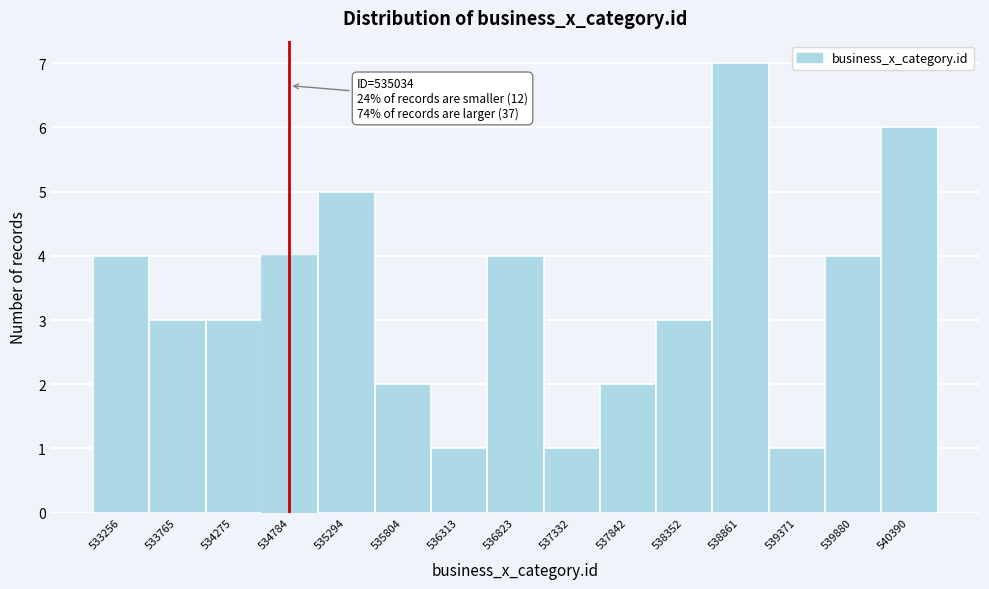

Reading left to right, transcribe all the data shown in this chart.

4	3	3	4	5	2	1	4	1	2	3	7	1	4	6